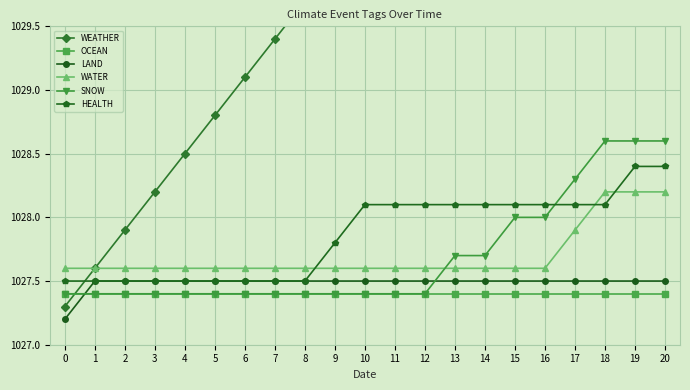

What is the sum of all WEATHER values?

21636.3